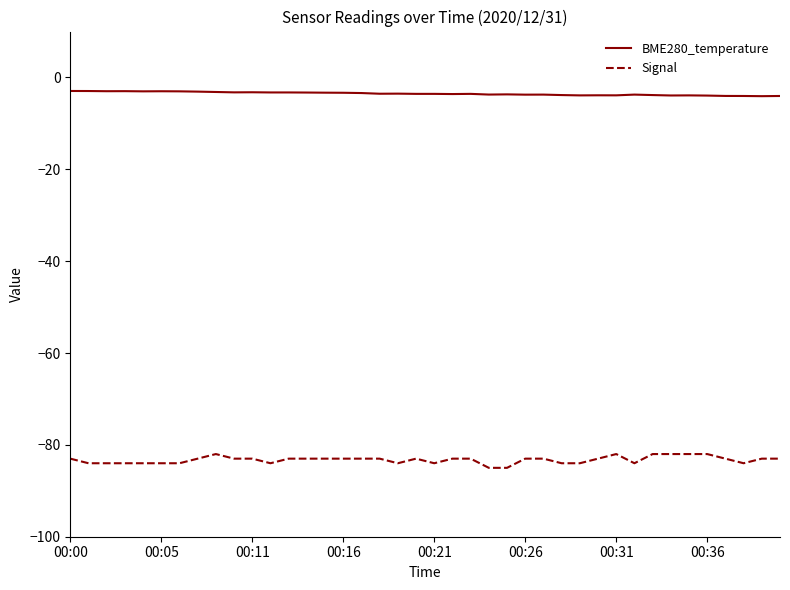

List the series in order of their peak value, highest first.

BME280_temperature, Signal